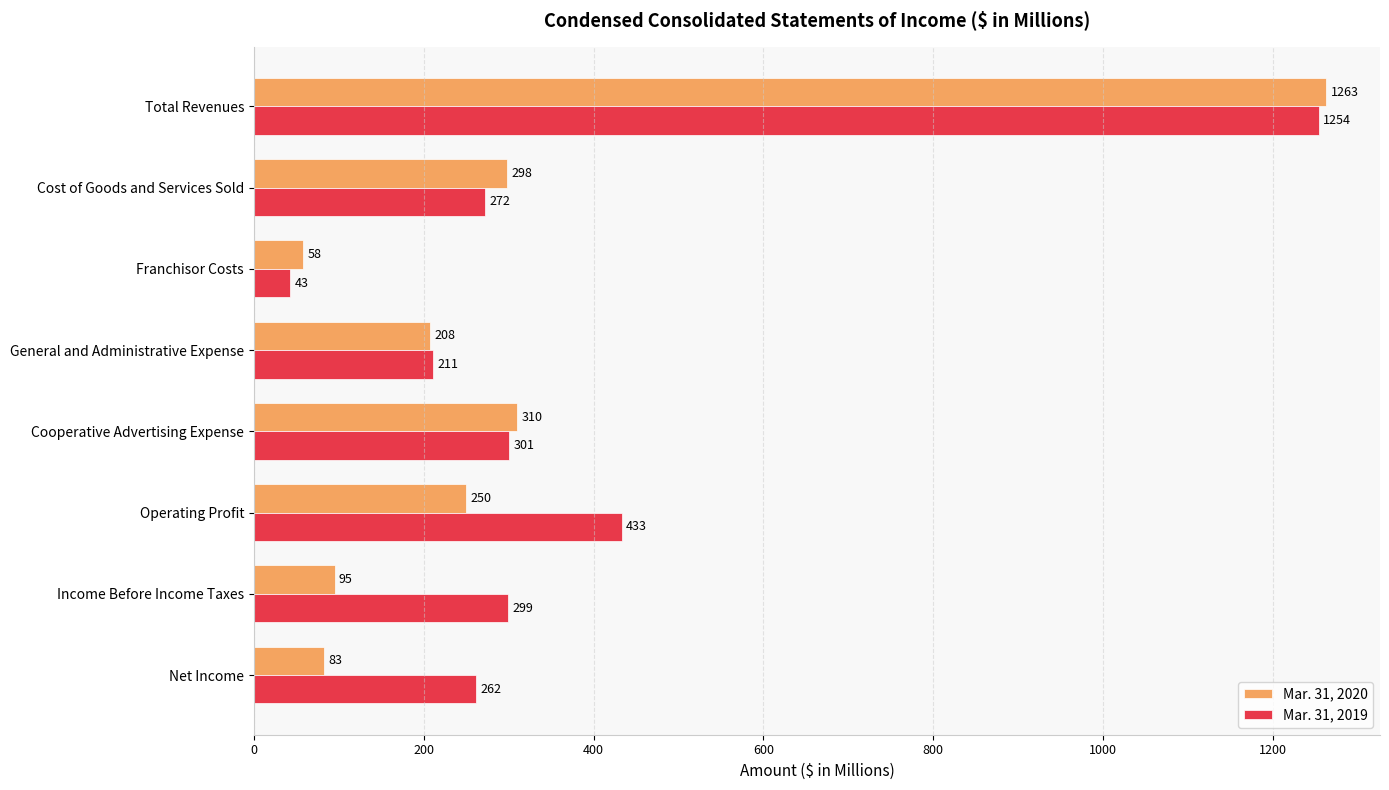

How many values in the Mar. 31, 2020 series are below 250?

4